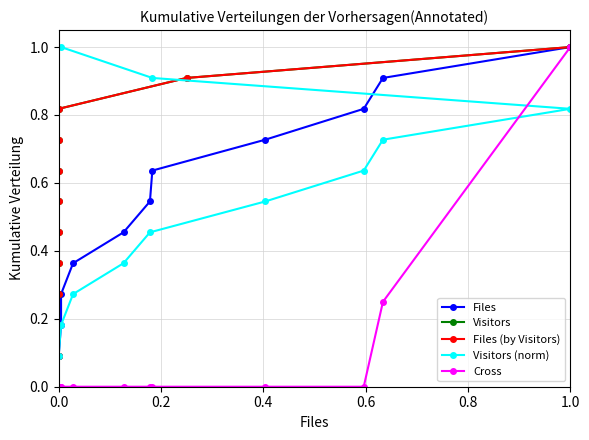

What is the value of the Cross point at the 10th from the left?

0.2